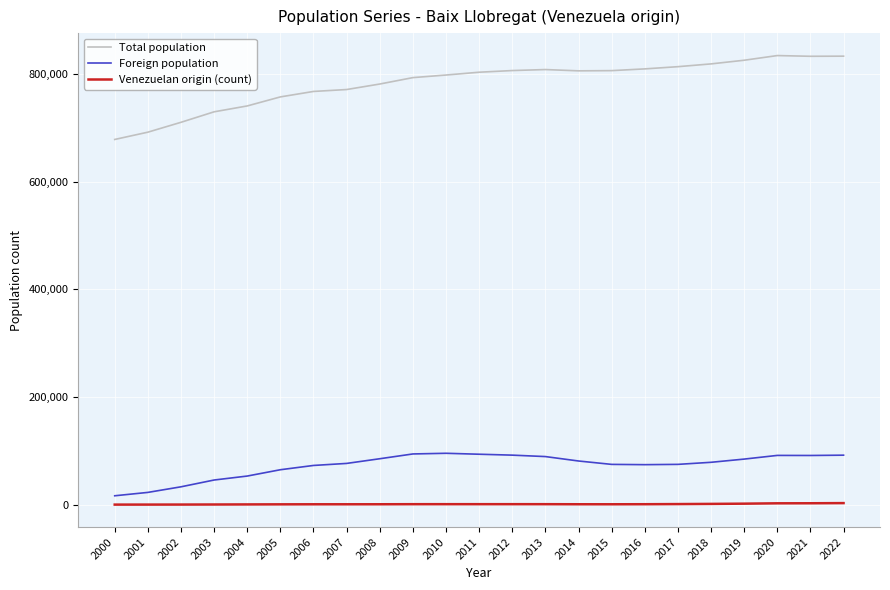

What are all the series names shown in the legend?

Total population, Foreign population, Venezuelan origin (count)